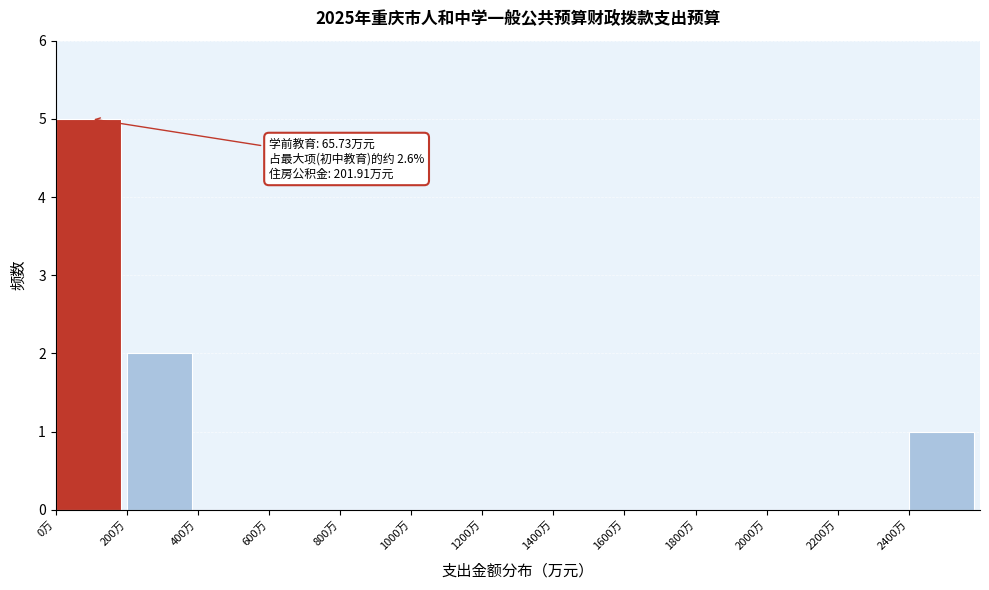

Over which range of the x-axis is the bar tallest?

0 to 200